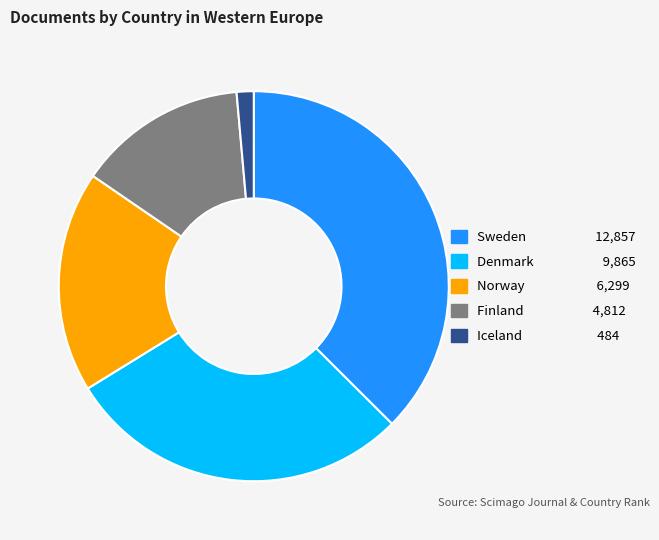

Which slice is the smallest?

Iceland